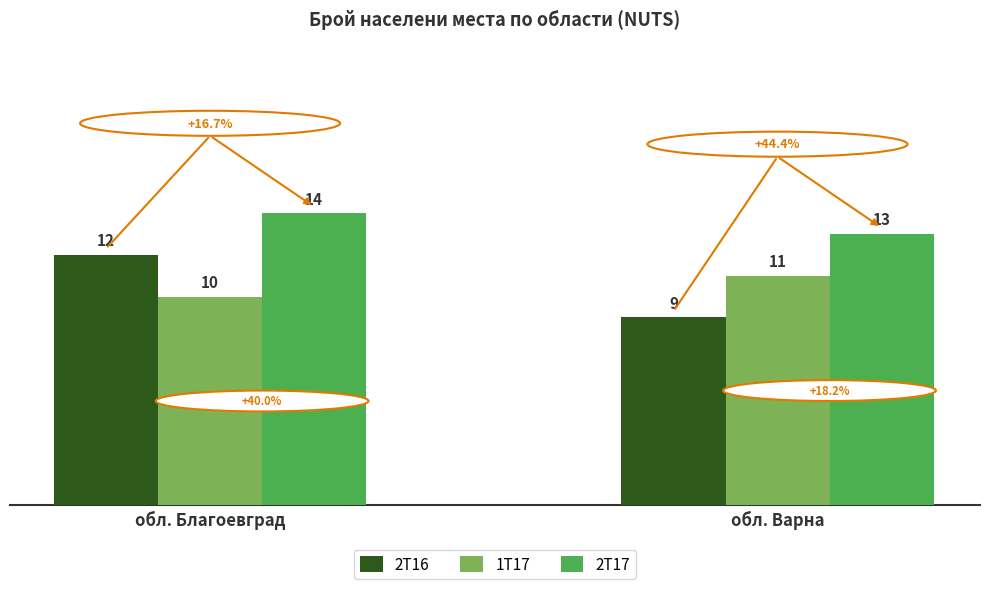

How many values in the 2T16 series are below 12?

1